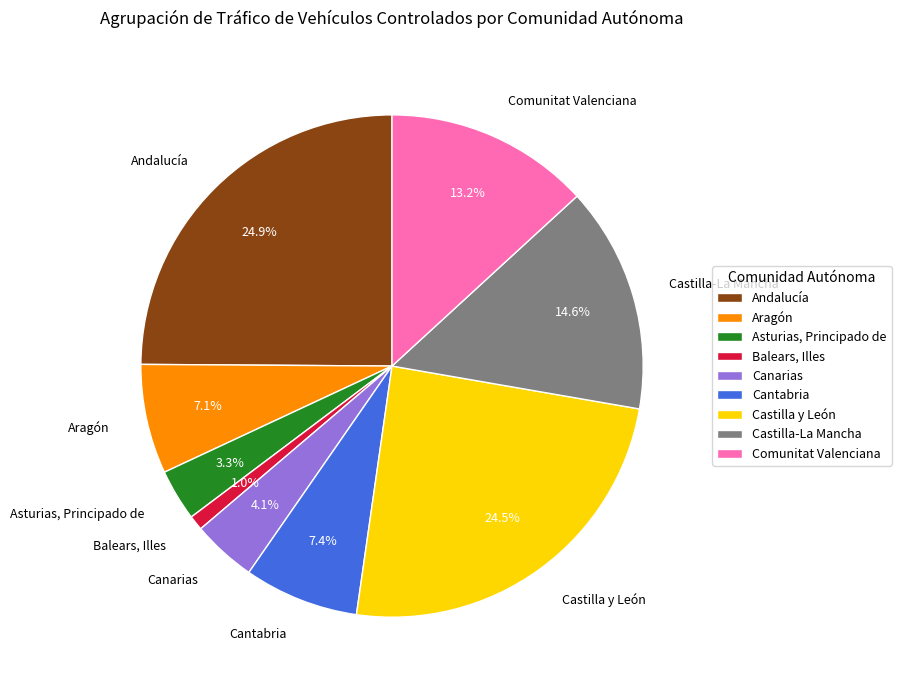

What is the smallest slice in the pie chart?

Balears, Illes